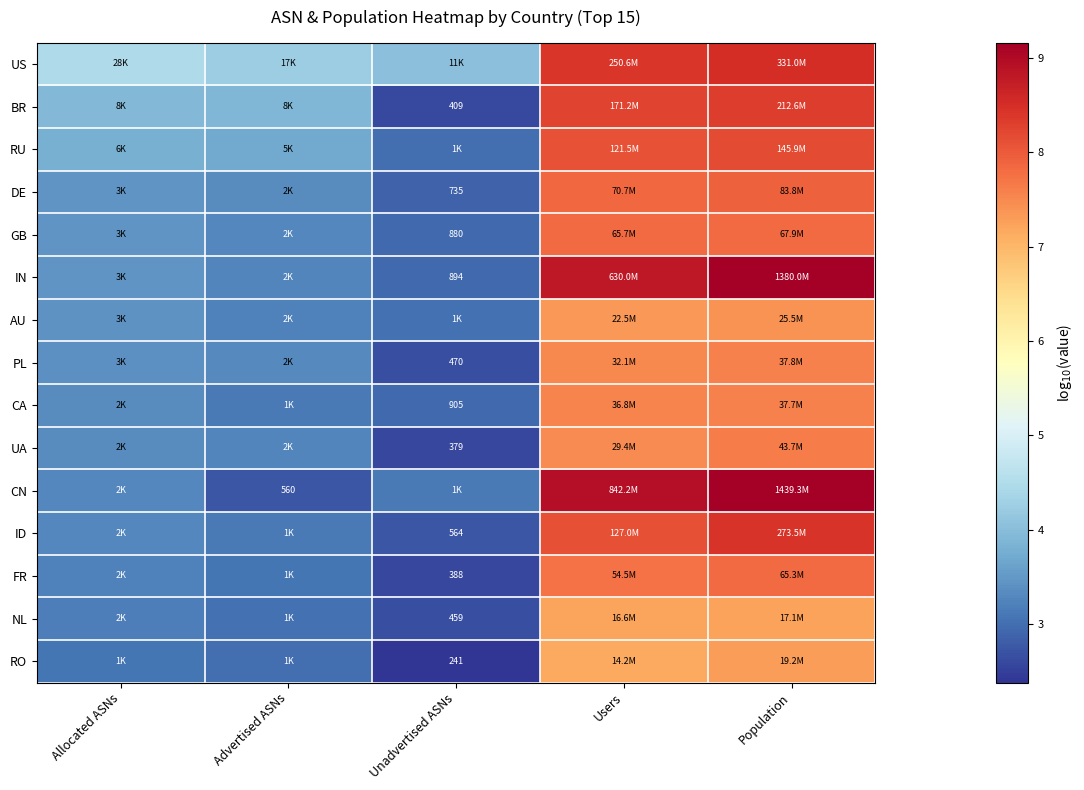

At which category is the sum across all series the highest?

Population